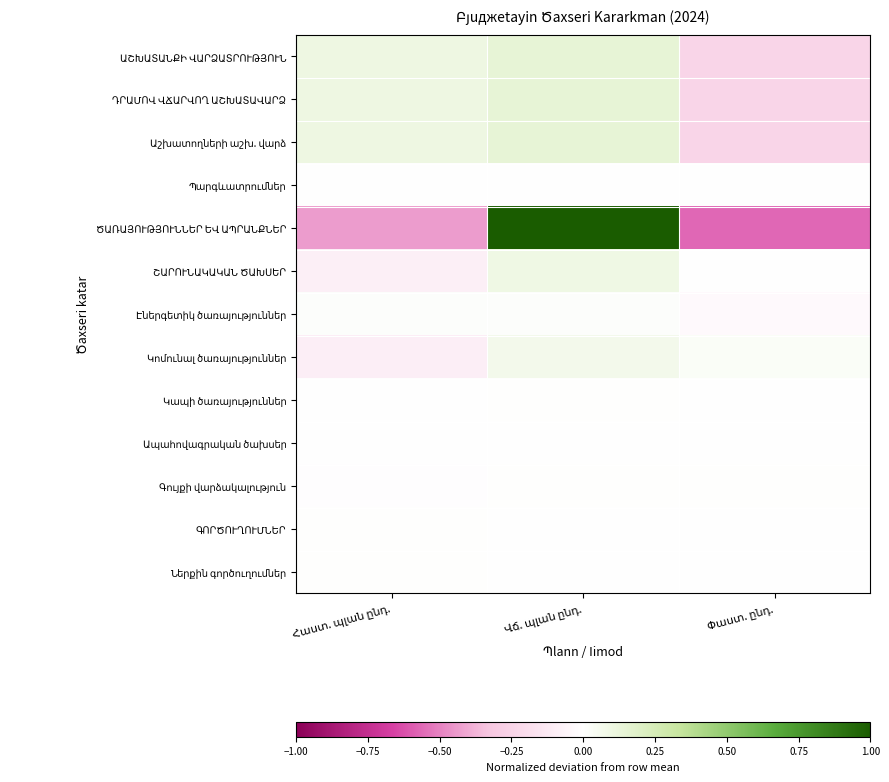

At which category is the sum across all series the highest?

Վճ. պլան ընդ.